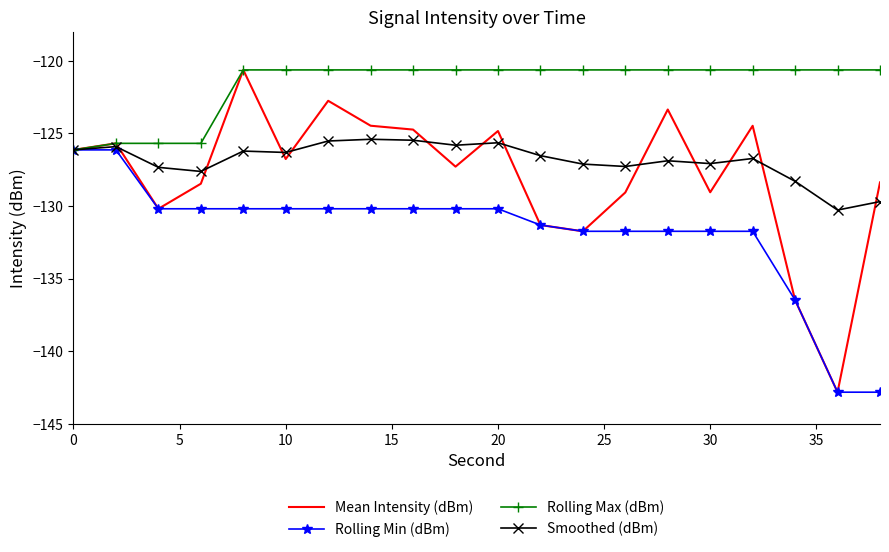

Count the number of categories in the chart.

20